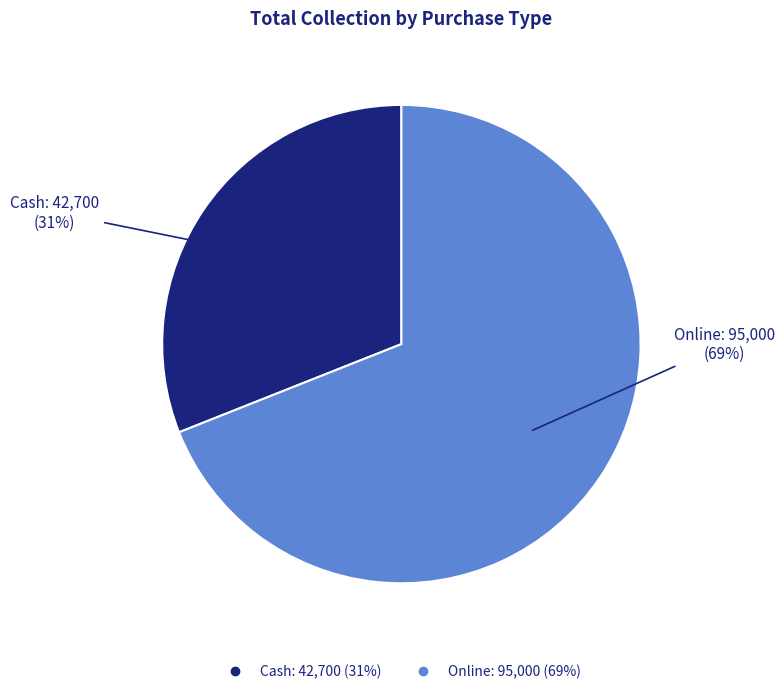

What is the smallest slice in the pie chart?

Cash